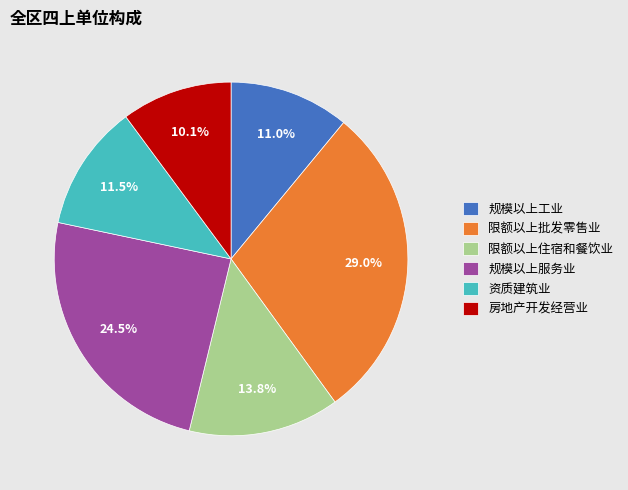

Do 限额以上住宿和餐饮业 and 房地产开发经营业 together represent more than half of the pie?

No